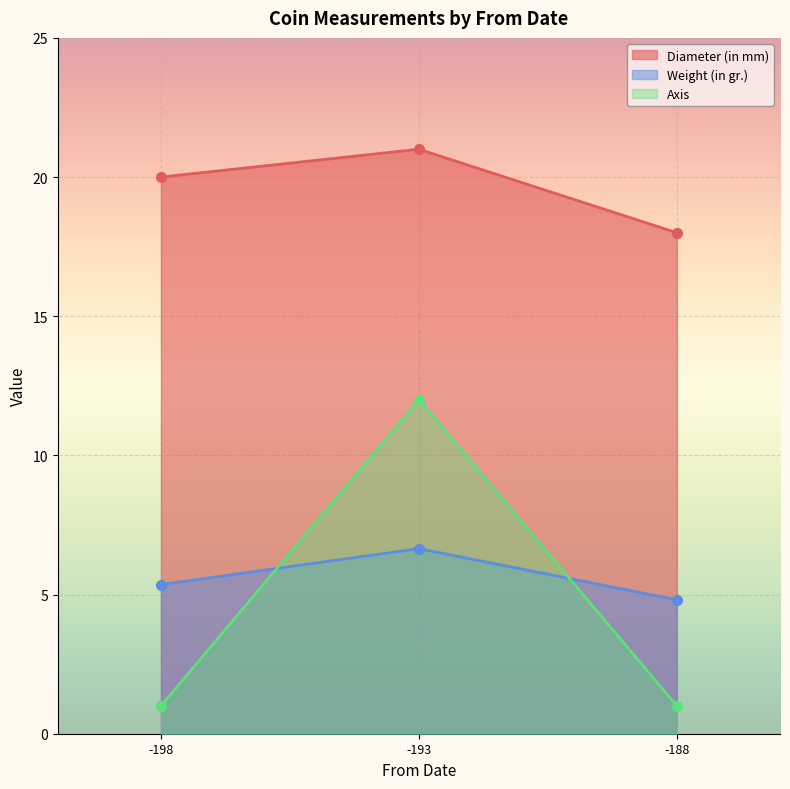

Count the number of categories in the chart.

3